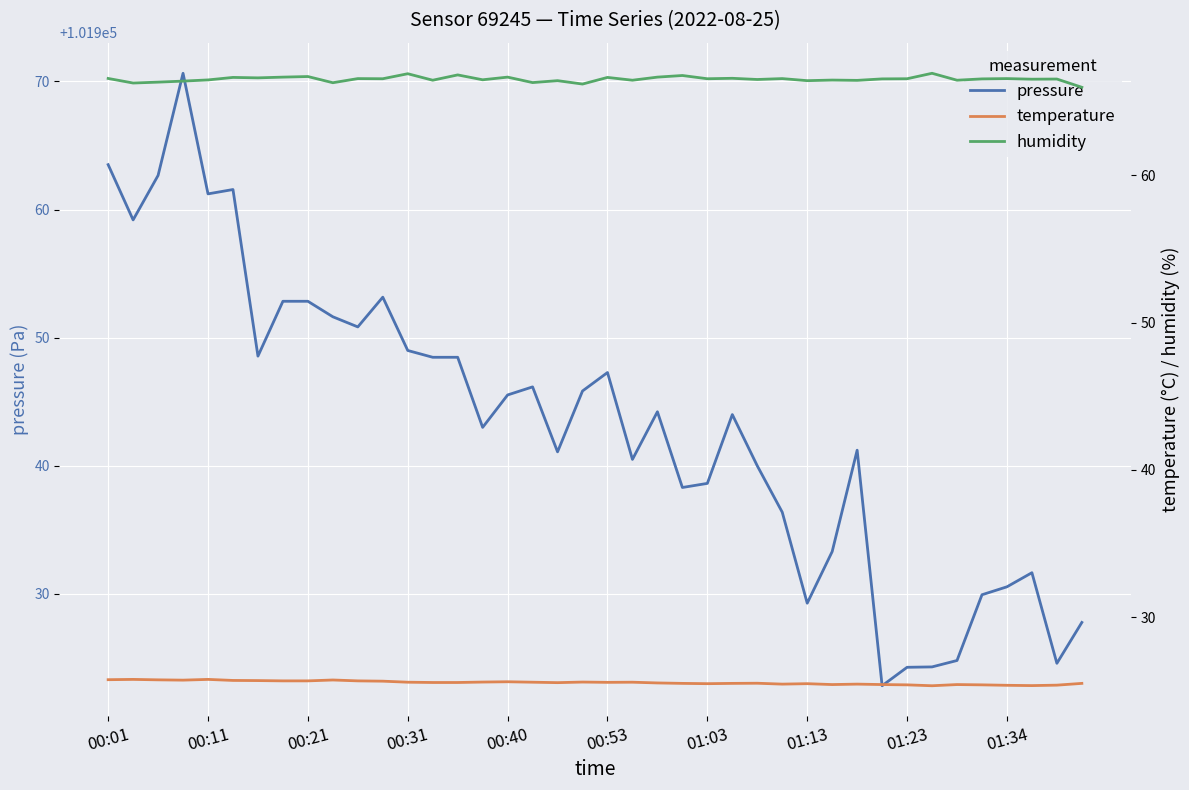

How many interior local valleys does the pressure series have?

11